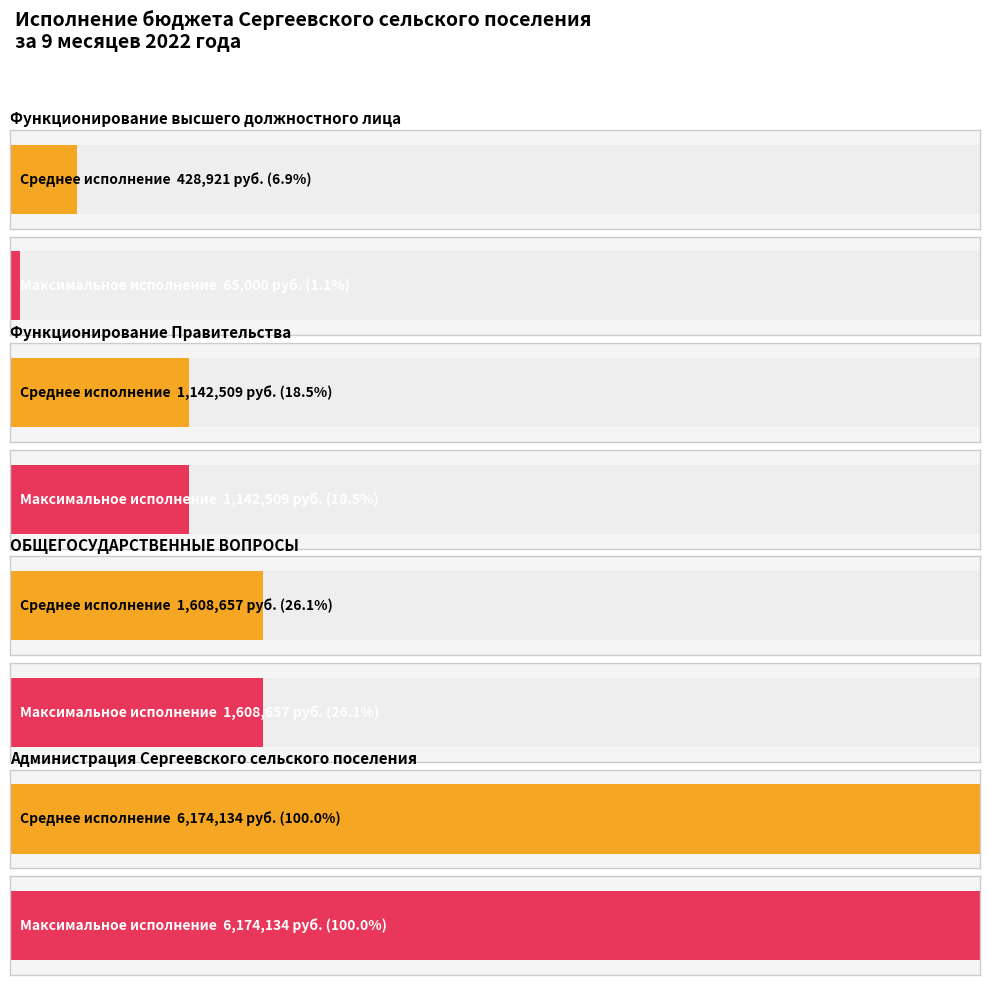

How many distinct data groups are displayed?

2